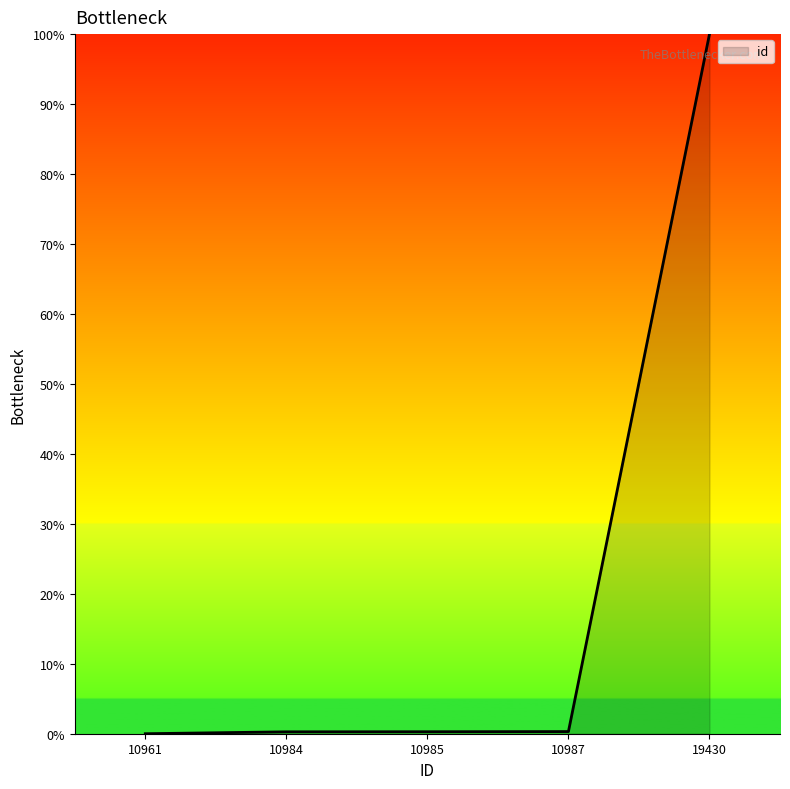

True or false: there are more than 2 points higher than both neighbors.

False